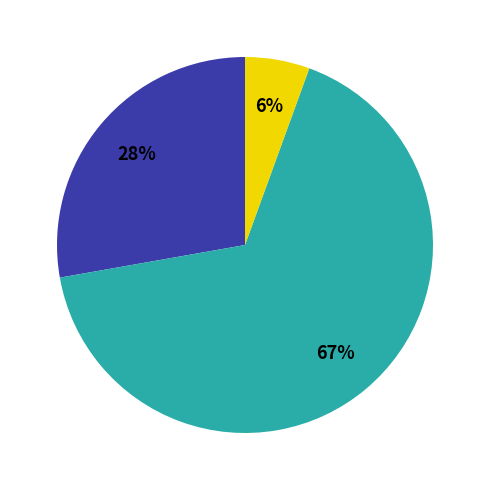

To the nearest percent, what is the average slice percentage?

33%